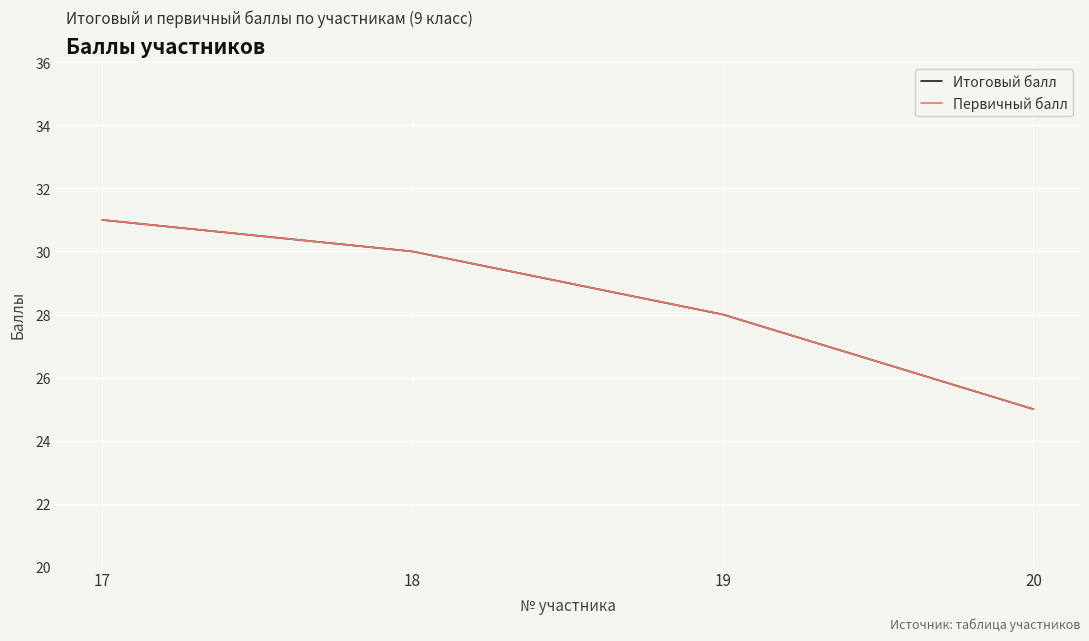

Is this an area chart (filled region under the line)?

No